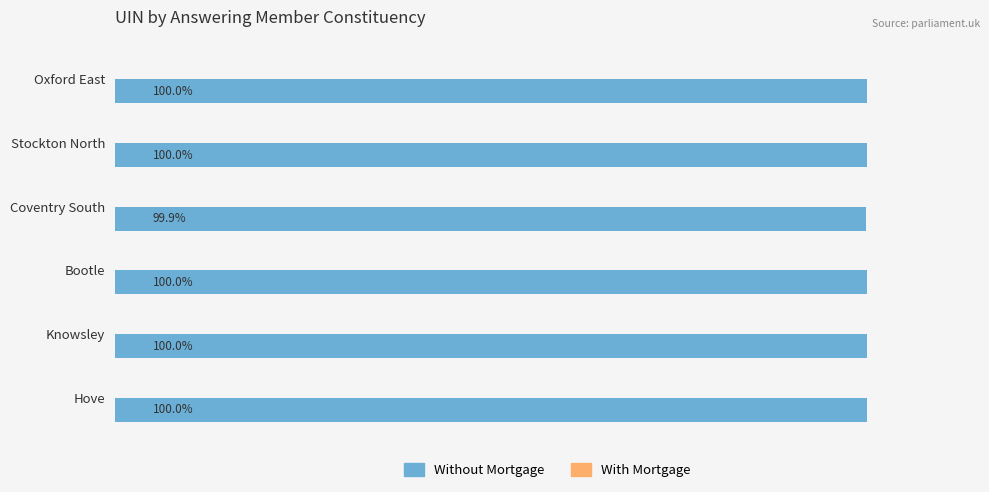

What is the label of the 2nd bar from the top?

Stockton North